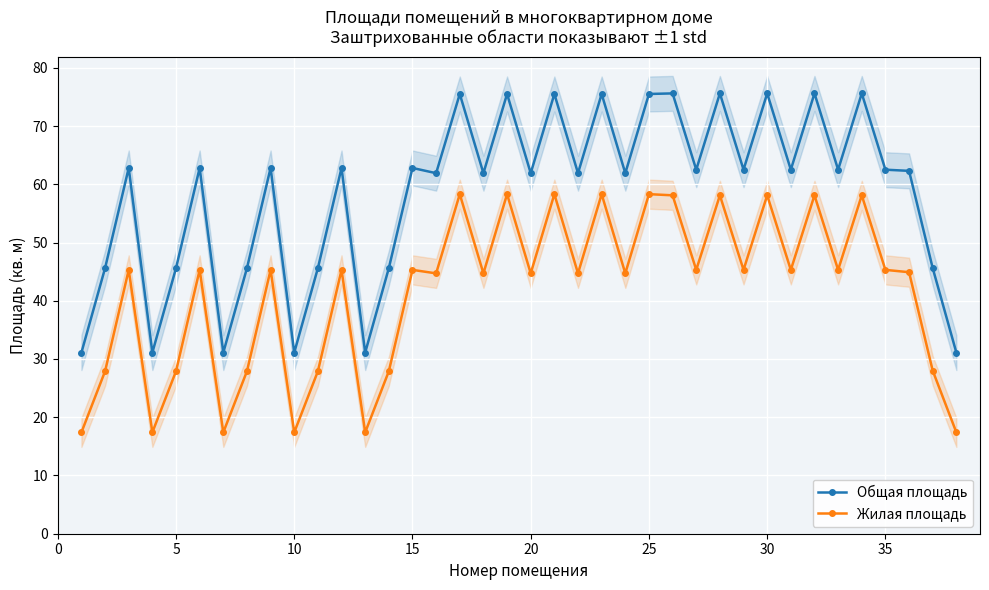

What is the minimum value for Общая площадь?

31.1